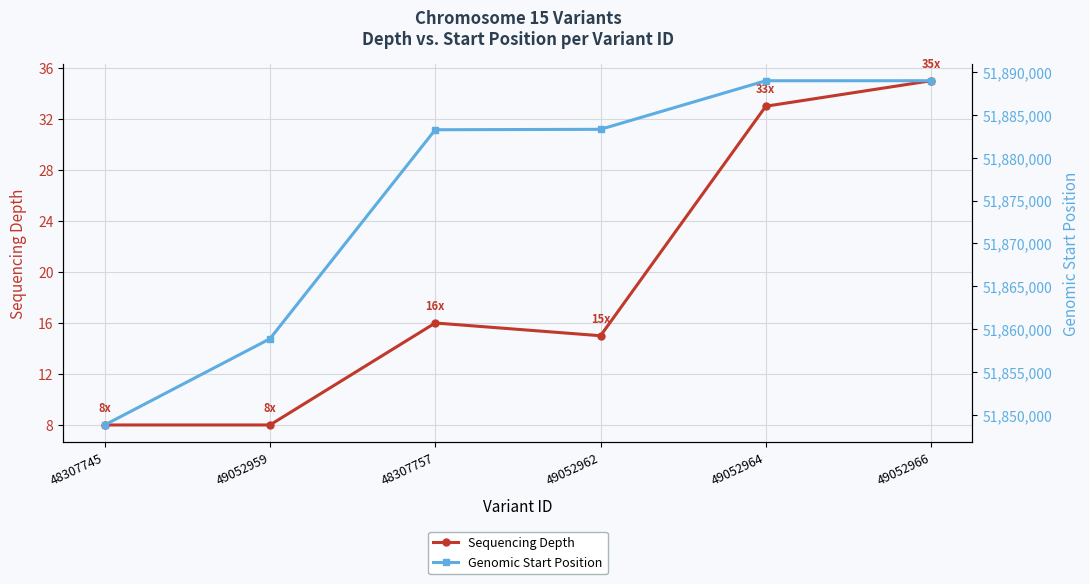

Reading left to right, extract all data points from this chart.

Sequencing Depth: 8	8	16	15	33	35
Genomic Start Position: 51848872	51858908	51883242	51883291	51888946	51888948